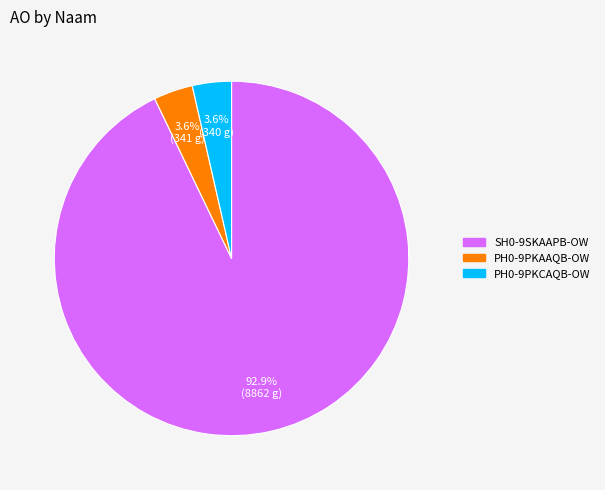

Which category has the biggest portion of the pie?

SH0-9SKAAPB-OW